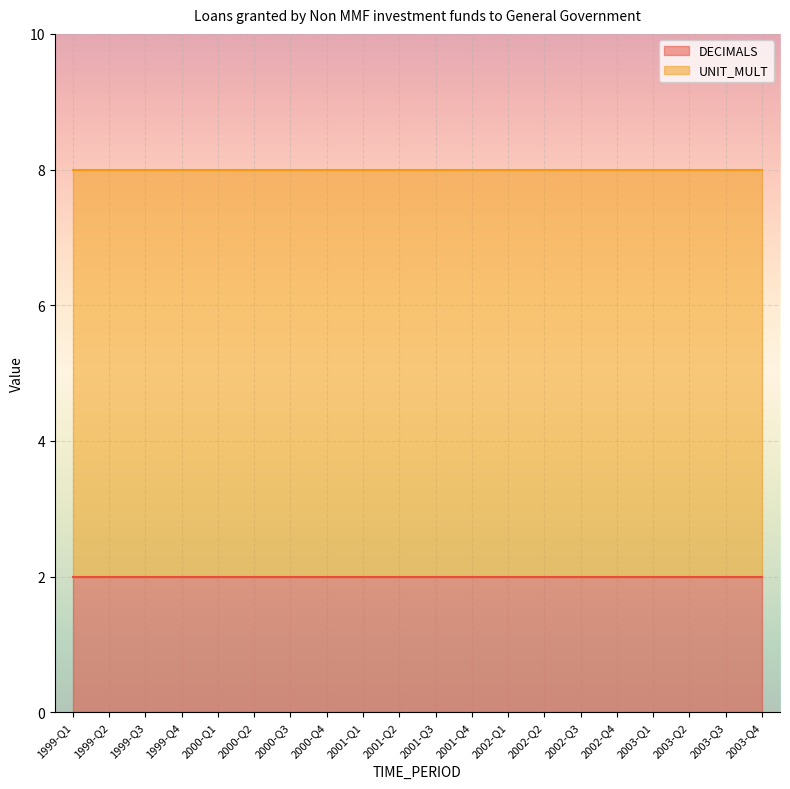

What is the minimum value shown in the chart?

2